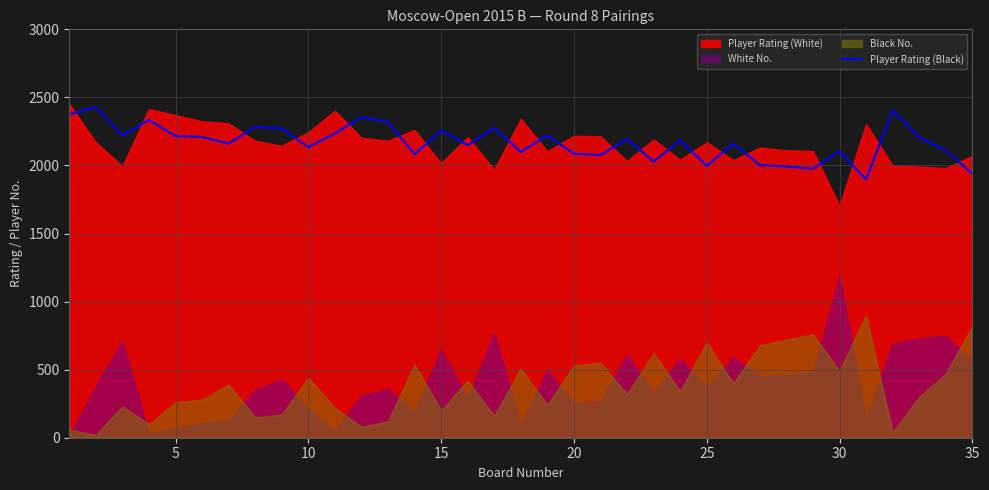

What is the highest value of the Player Rating (Black) series?

2429